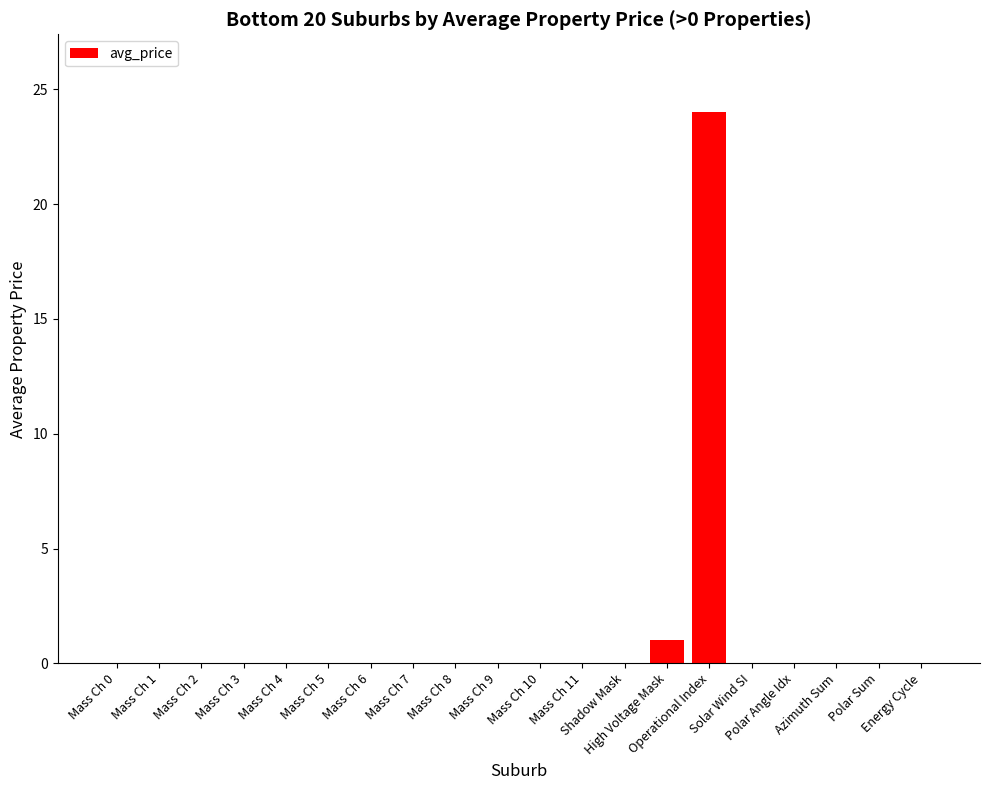

Reading left to right, extract all data points from this chart.

0	0	0	0	0	0	0	0	0	0	0	0	0	1	24	0	0	0	0	0